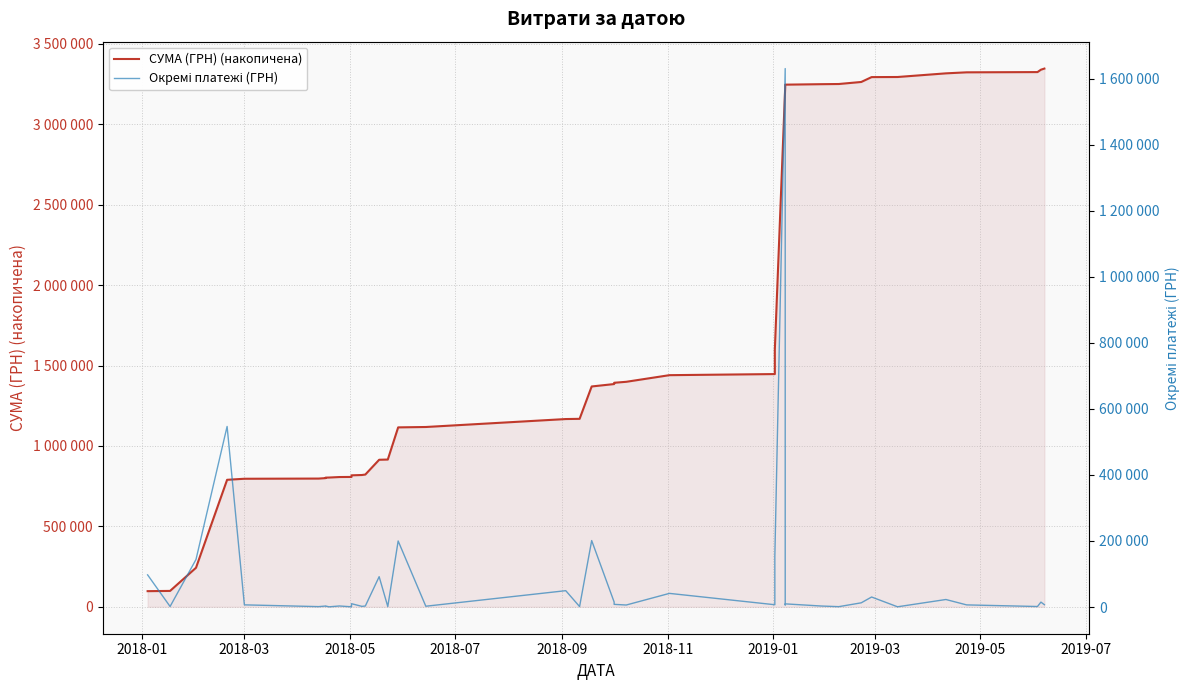

Does the chart display data point markers on the line(s)?

No